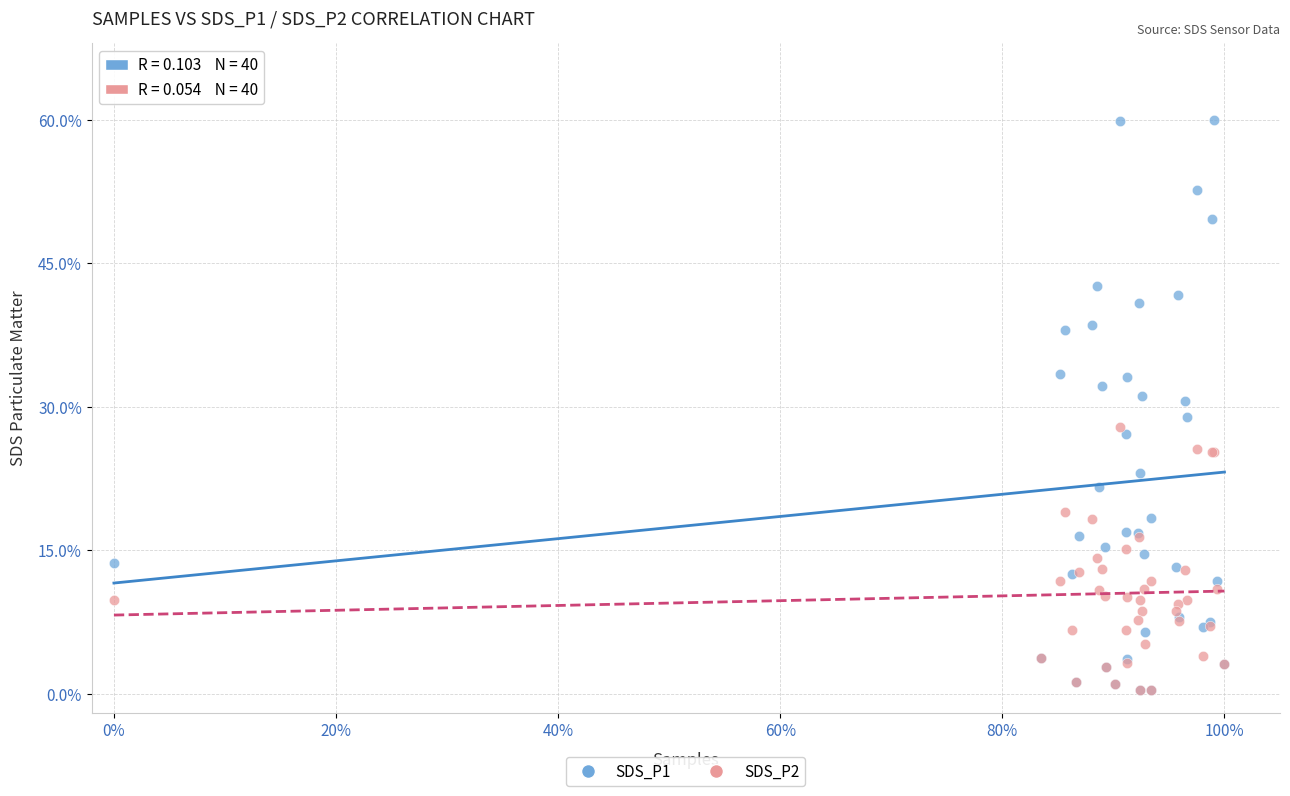

What are all the series names shown in the legend?

SDS_P1, SDS_P2